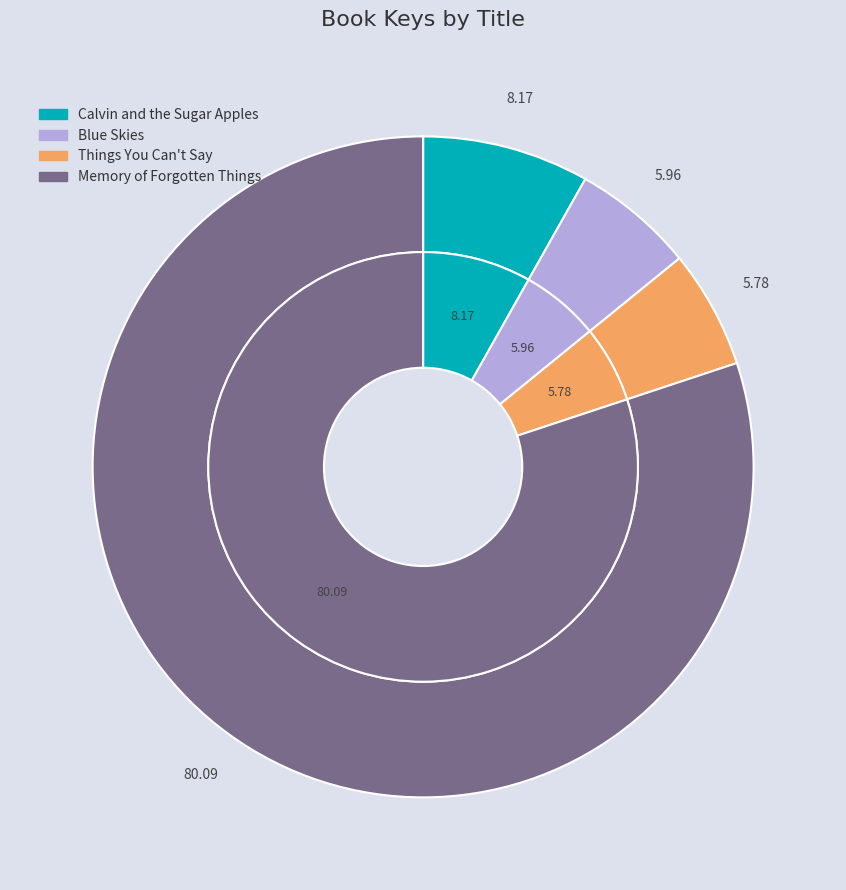

Rank the categories by value from lowest to highest.

Things You Can't Say, Blue Skies, Calvin and the Sugar Apples, Memory of Forgotten Things